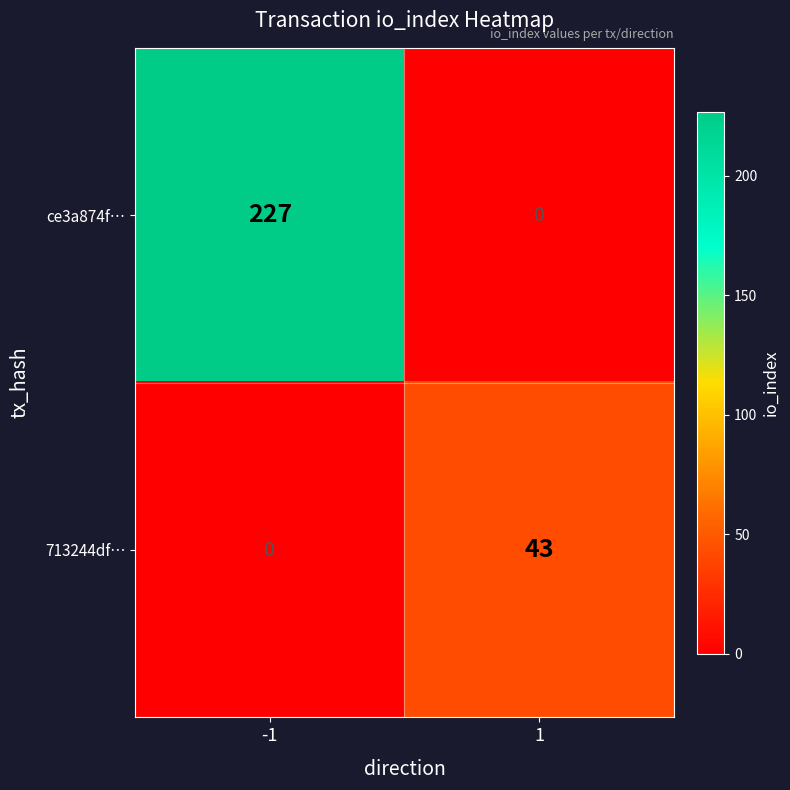

Which series has the largest range (max minus min)?

ce3a874f…